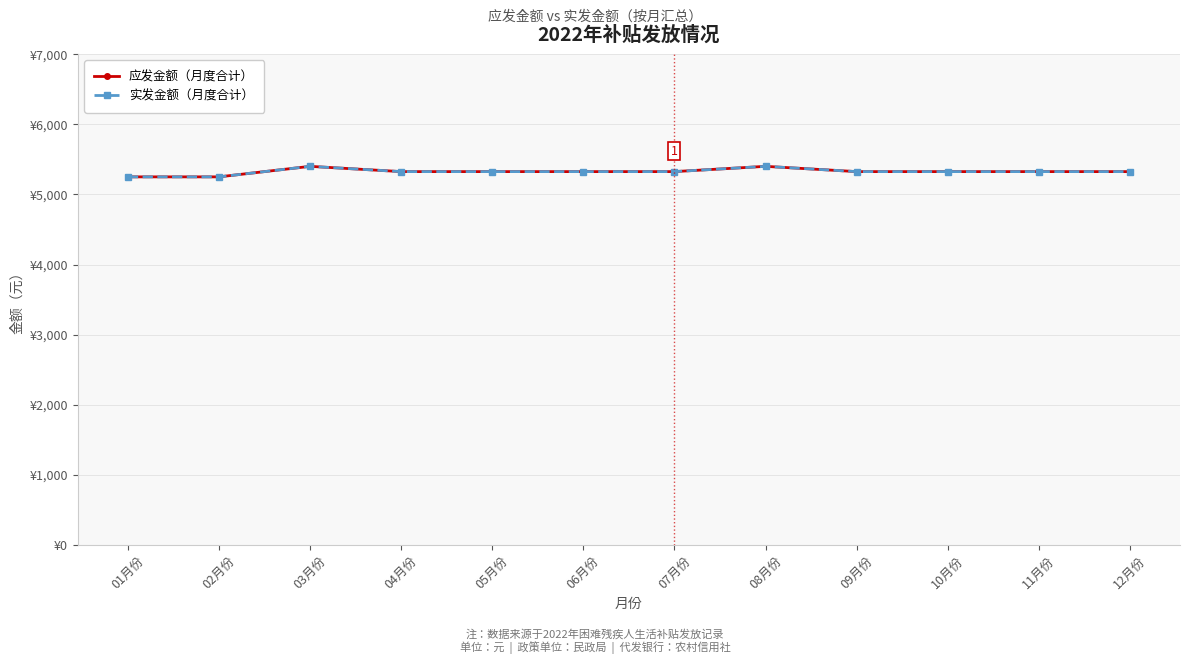

What is the difference between the second highest and minimum values in the 应发金额（月度合计） series?

150